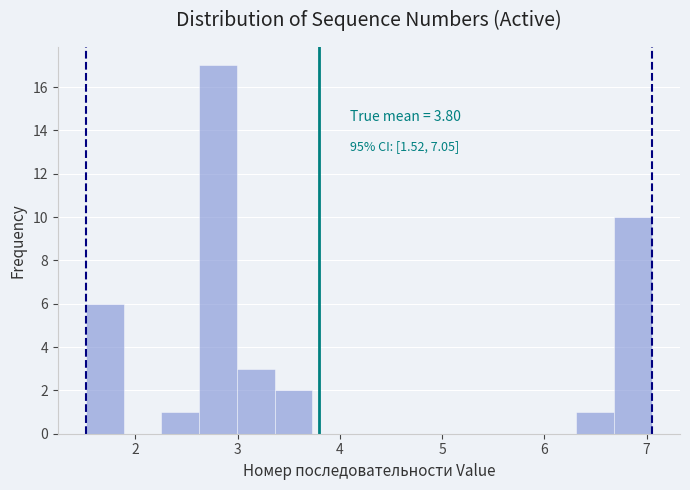

Around what value on the x-axis is the tallest bar? Give the approximate position of its centre, as read against the axis.

2.8